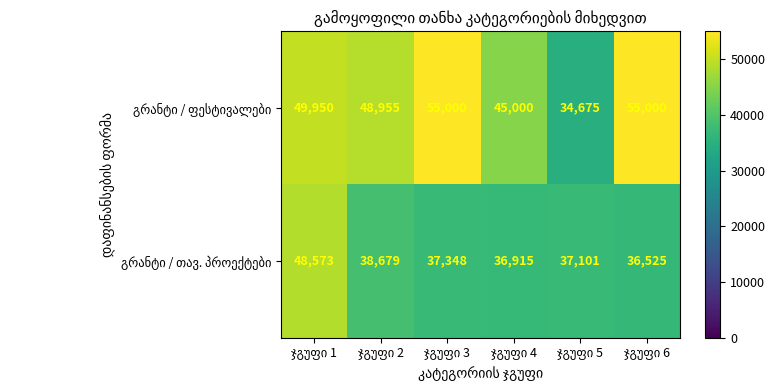

How many data points does each series have?

6